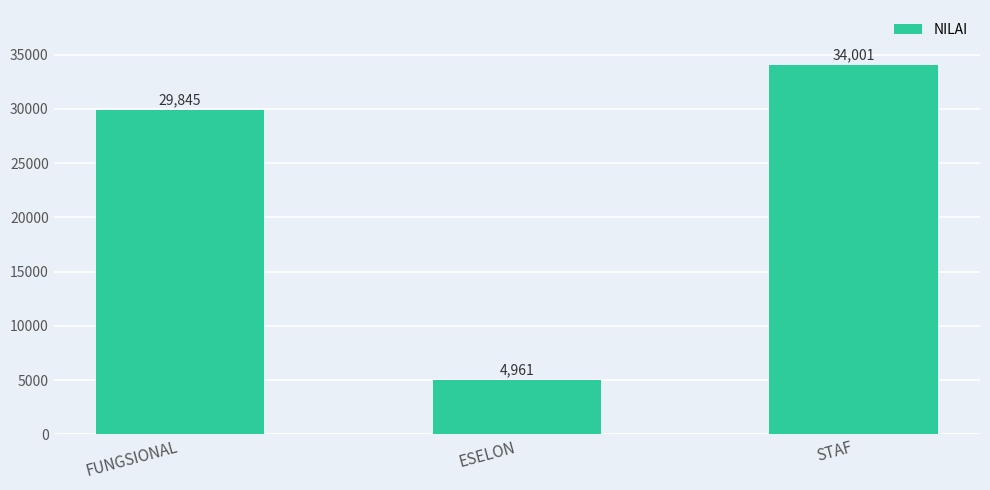

What is the average value?

22936